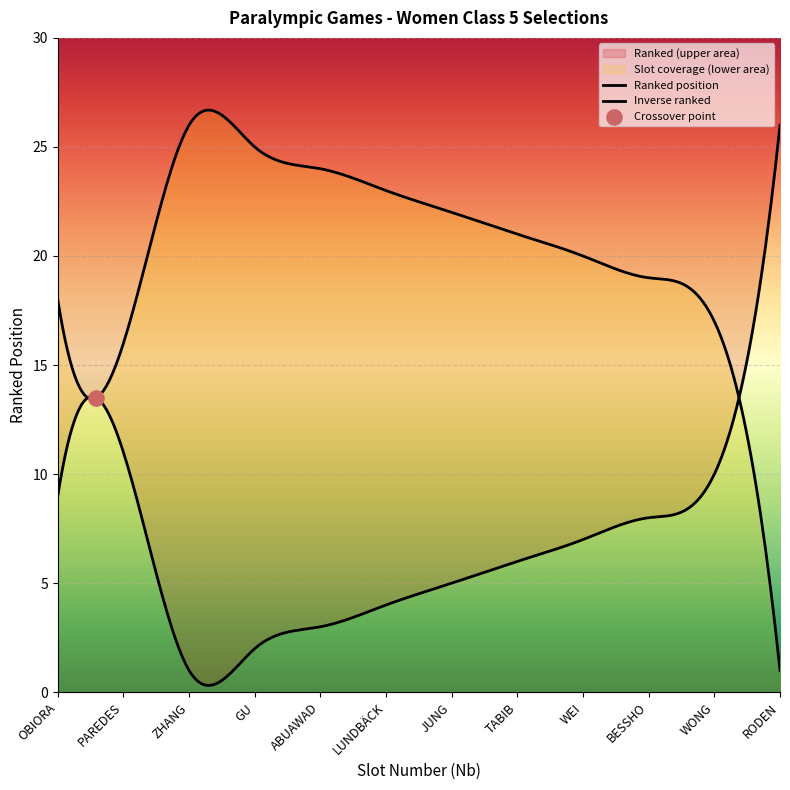

Which series has the largest total across all categories?

Ranked